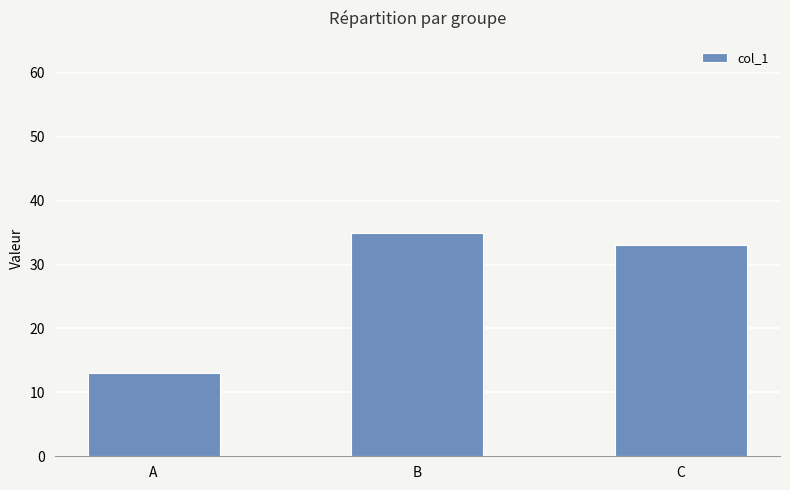

Reading right to left, transcribe all the data shown in this chart.

33	35	13